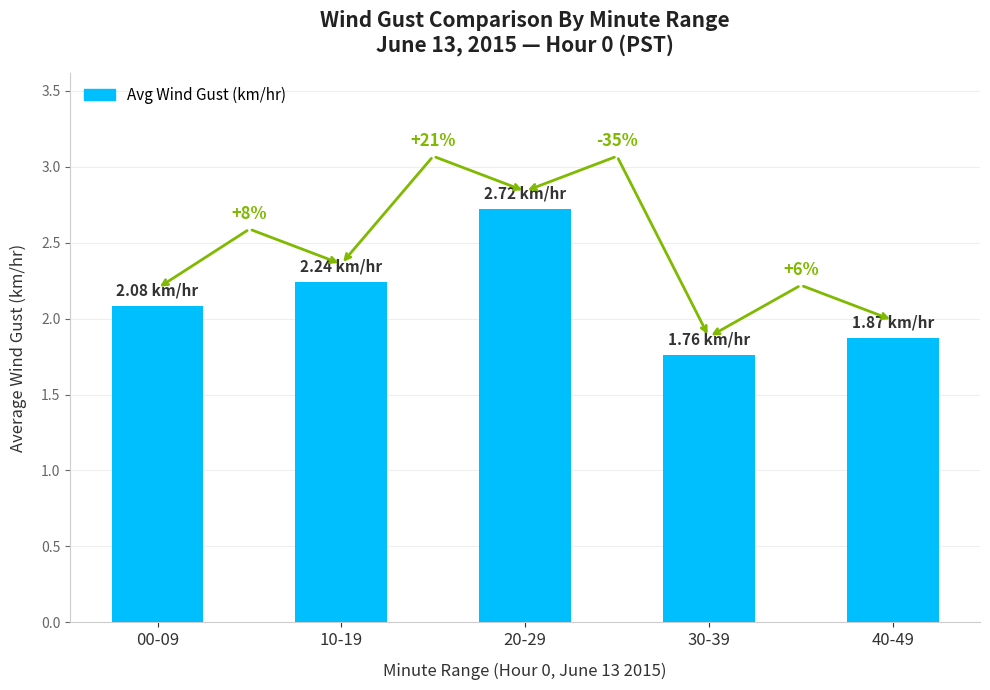

Is it true that the value at 40-49 is 3.0?

False